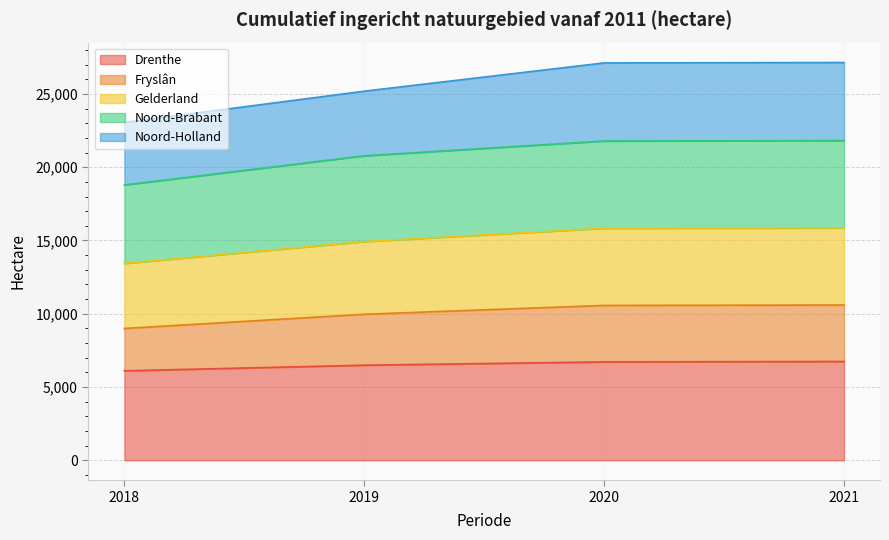

True or false: Noord-Brabant has more than 0 points higher than both neighbors.

False